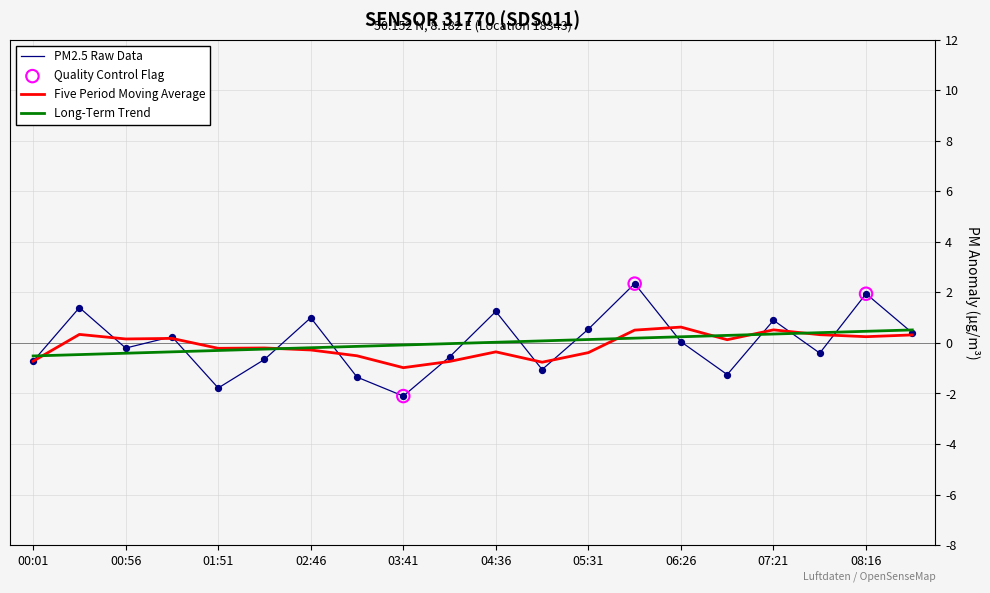

Which series has the largest range (max minus min)?

PM2.5 Raw Data